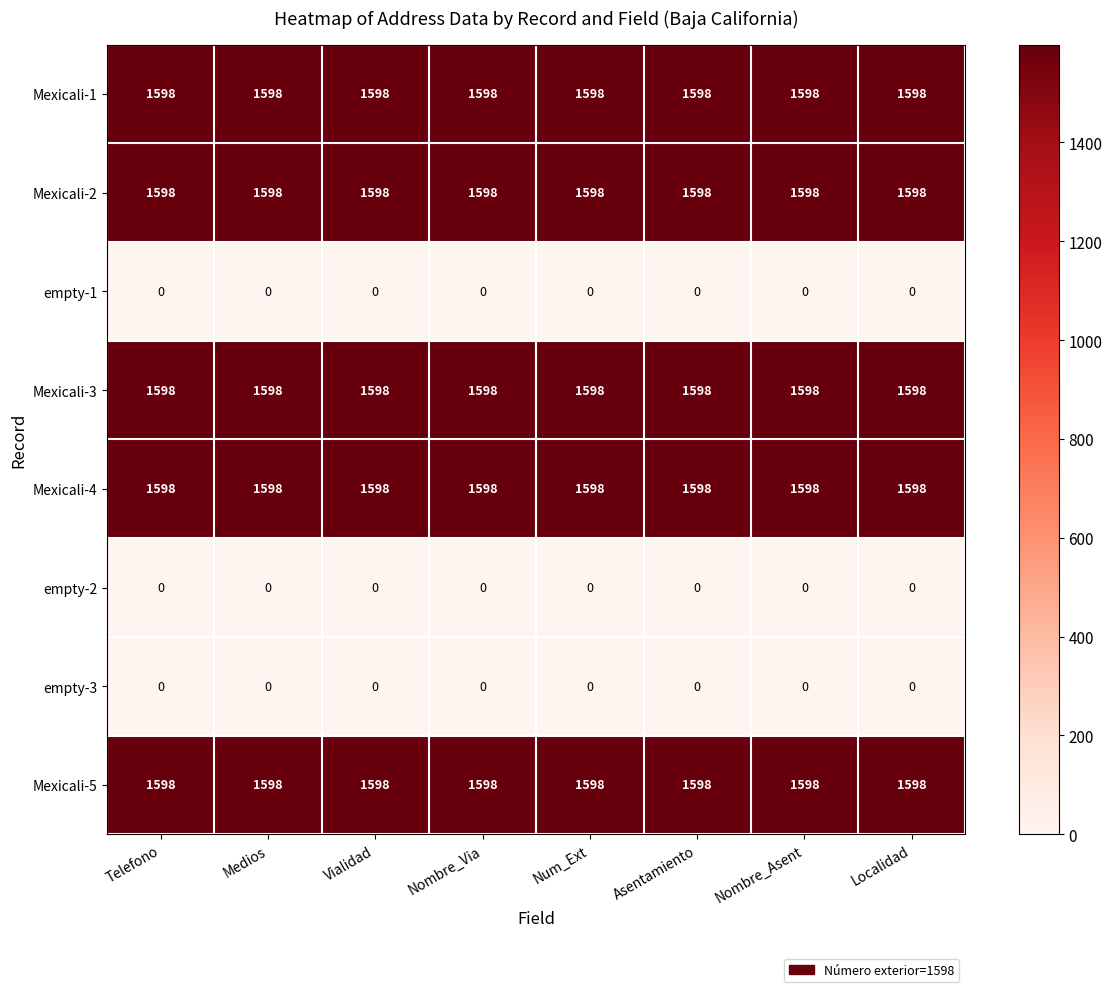

What is the greatest value displayed?

1598